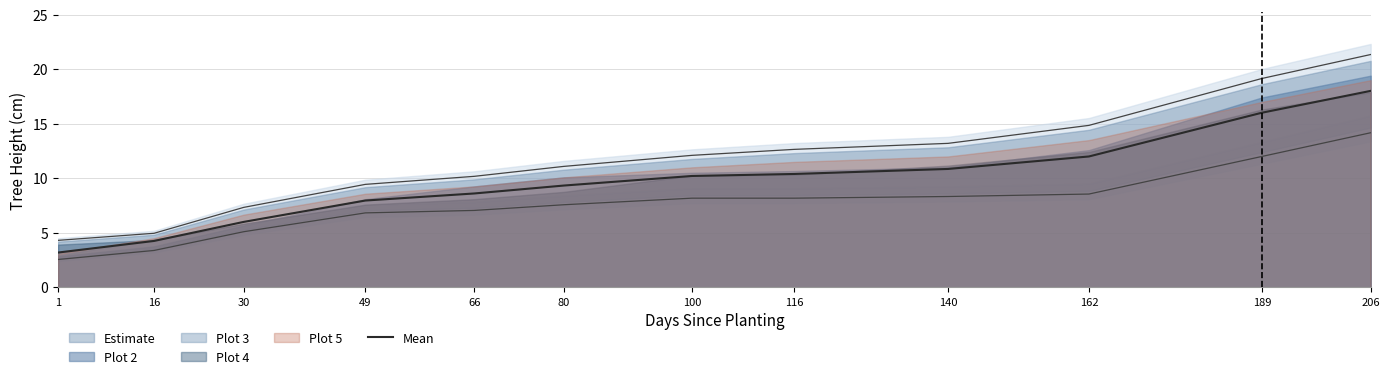

True or false: the data shows 8.6 at 66.

True